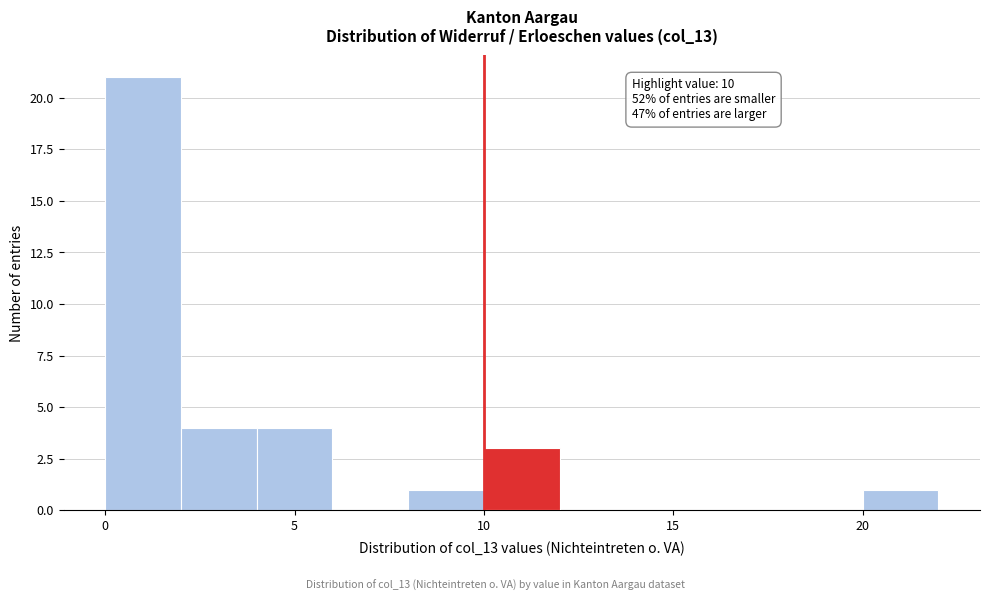

Over which range of the x-axis is the bar tallest?

0 to 2